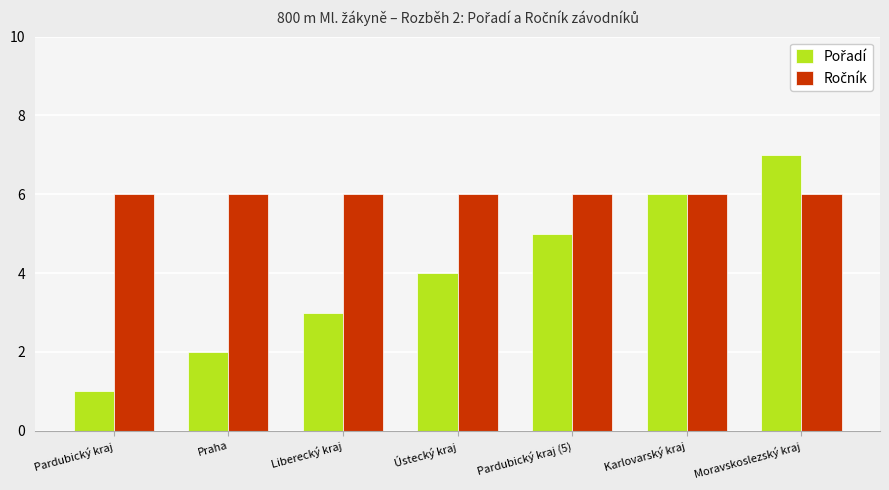

At which category is the sum across all series the highest?

Moravskoslezský kraj